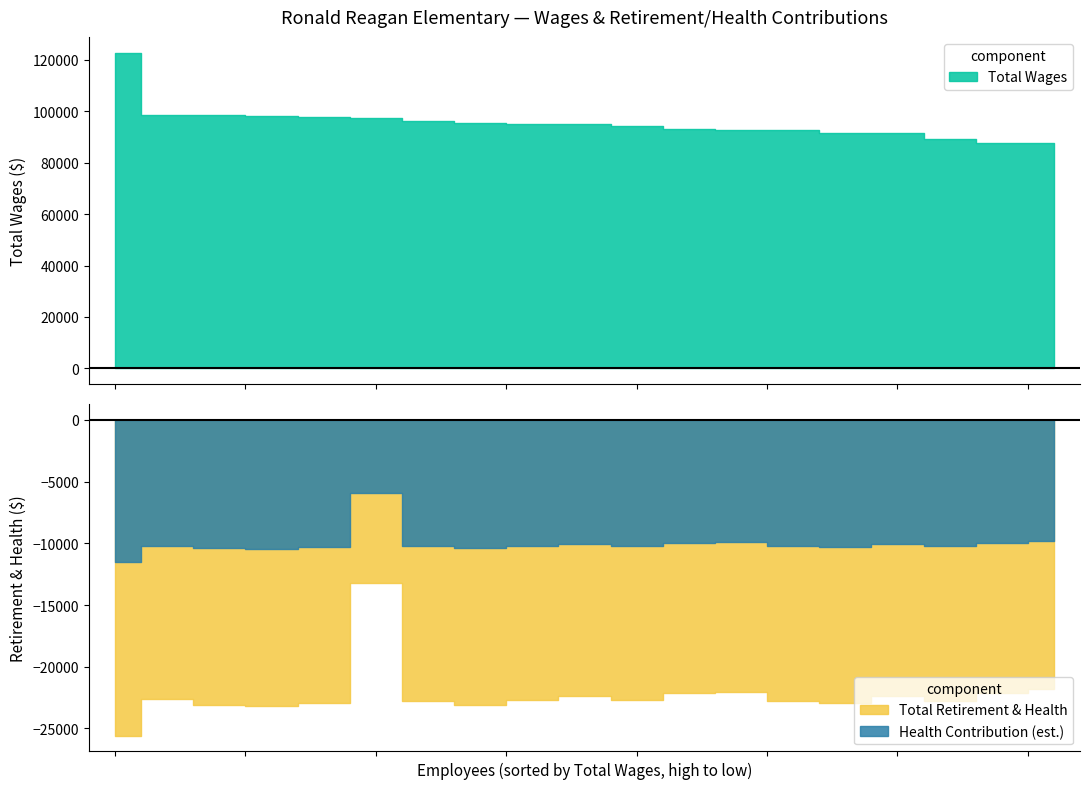

How many categories are shown in the chart?

19